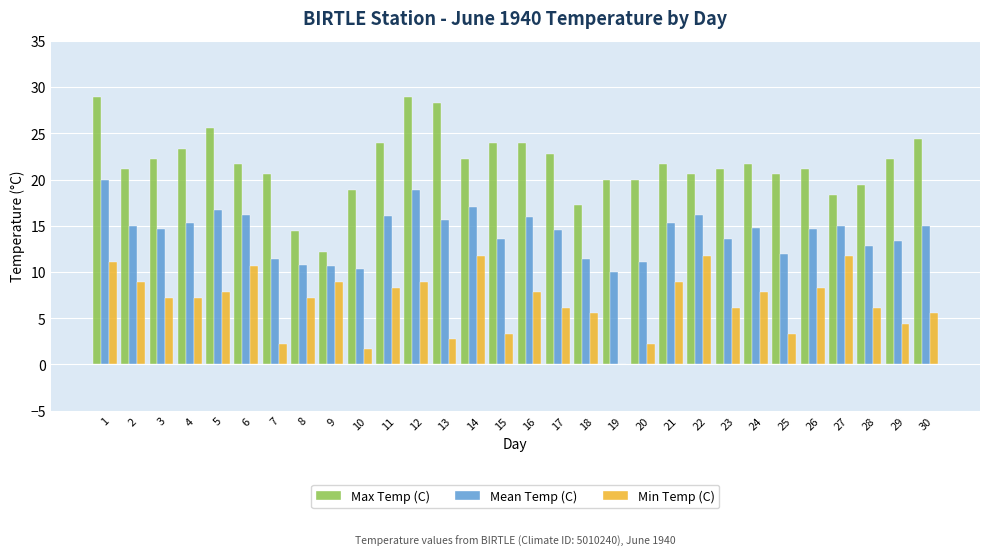

Is the value of Mean Temp (C) at 4 greater than the value of Max Temp (C) at 15?

No